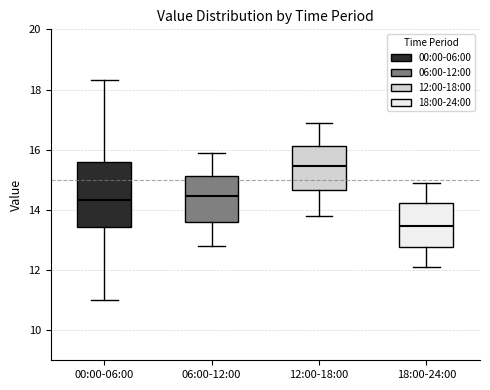

Where does the upper whisker of the box for 18:00-24:00 end on the y-axis? The values are not printed on the chart, so give them approximately, as read against the axis.

15.0